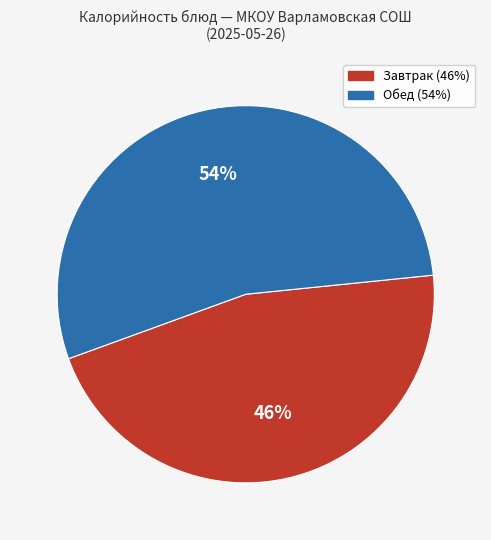

To the nearest percent, what is the difference between the largest and smallest slice percentages?

8%